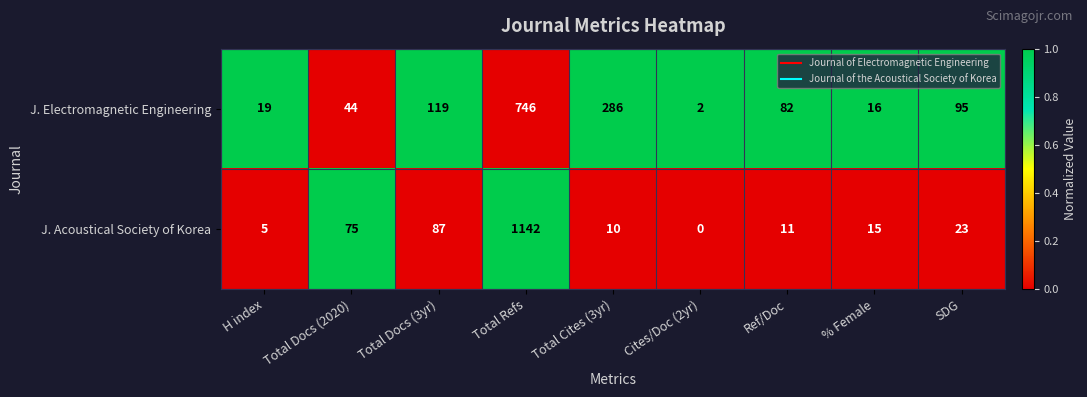

Which series has the largest range (max minus min)?

J. Acoustical Society of Korea